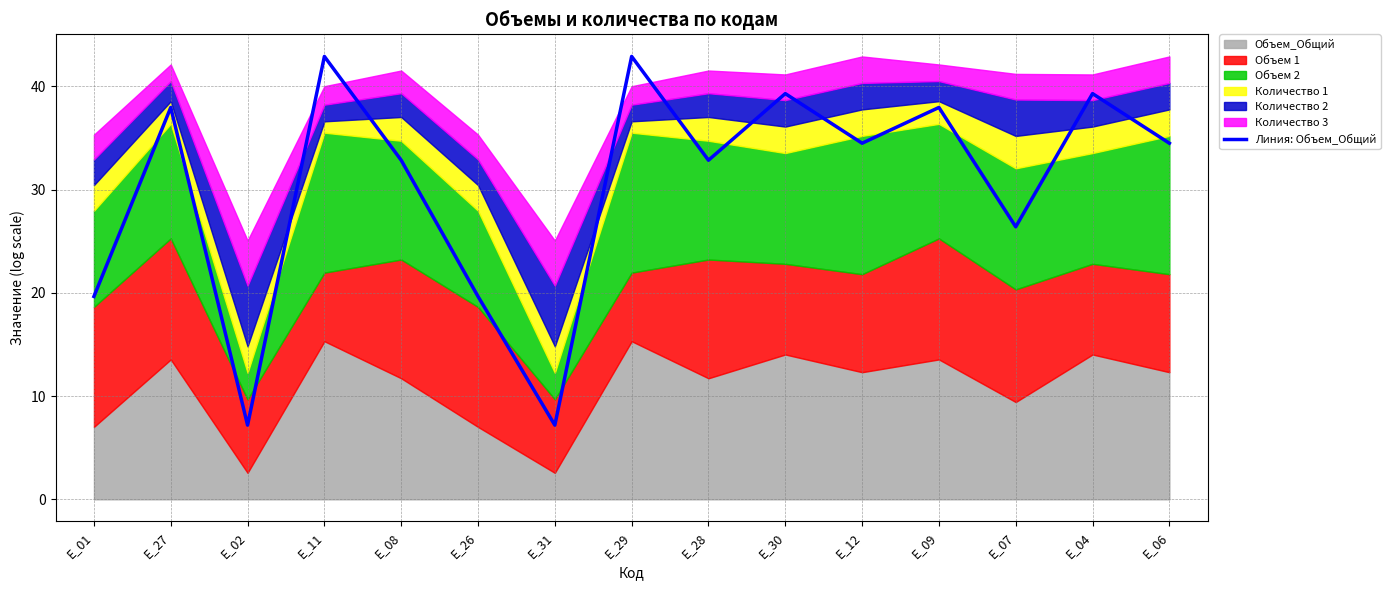

At which label does Линия: Объем_Общий first exceed 34?

E_27